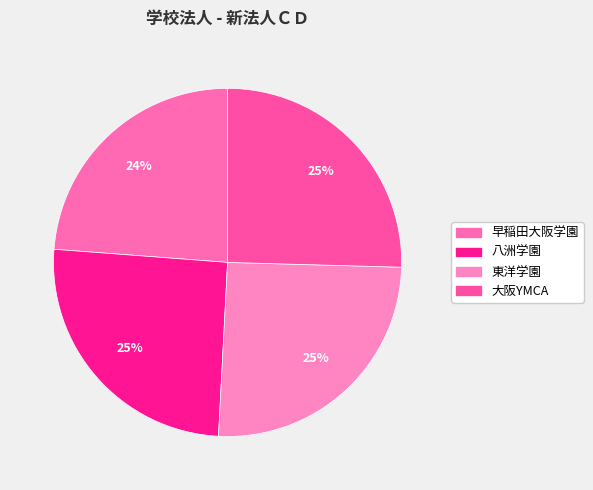

To the nearest percent, what is the combined percentage of 八洲学園 and 早稲田大阪学園?

49%